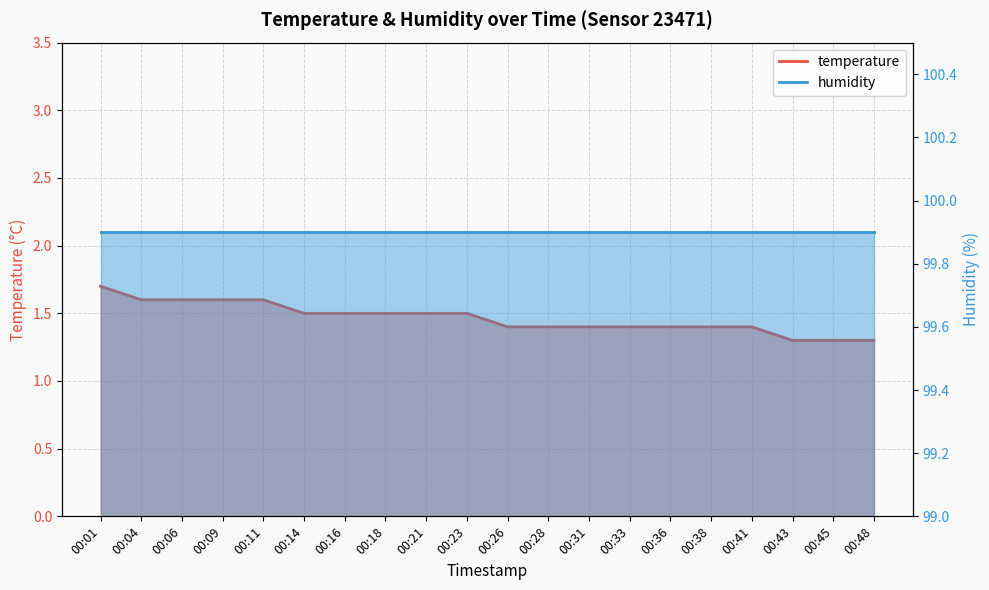

Which has a higher value, 00:11 or 00:21?

00:11